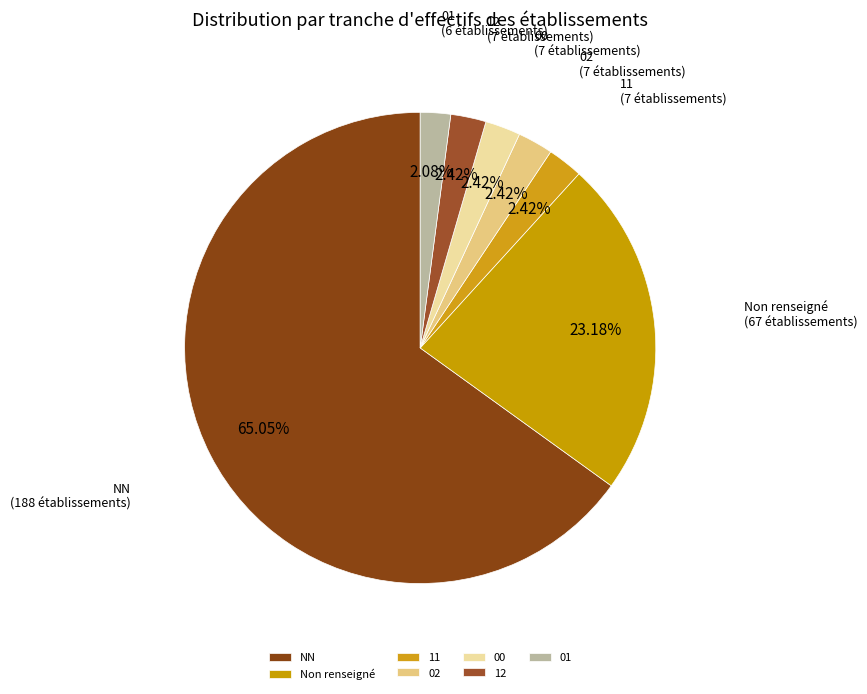

To the nearest percent, what is the average slice percentage?

14%